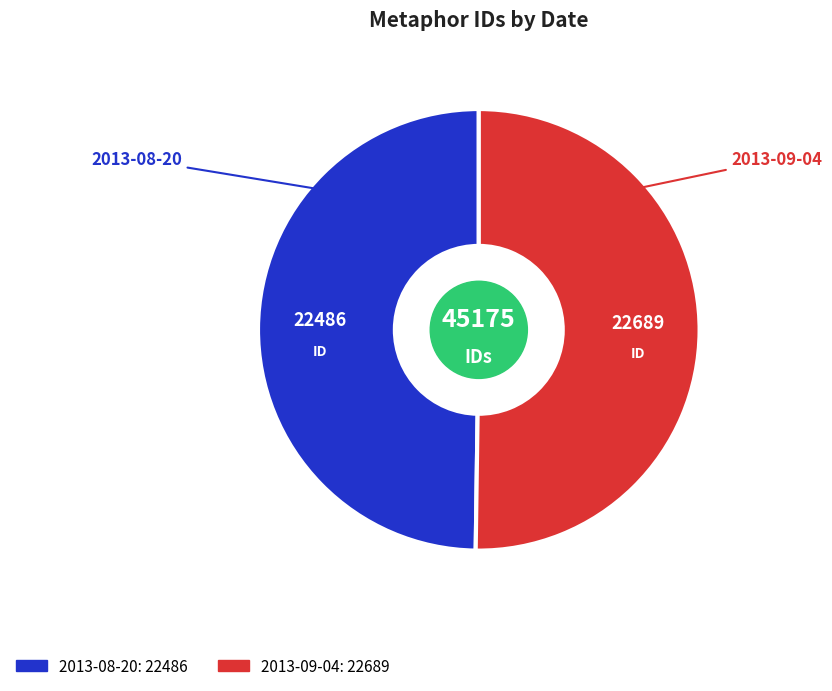

Combined, do 2013-08-20 and 2013-09-04 account for over 50%?

Yes